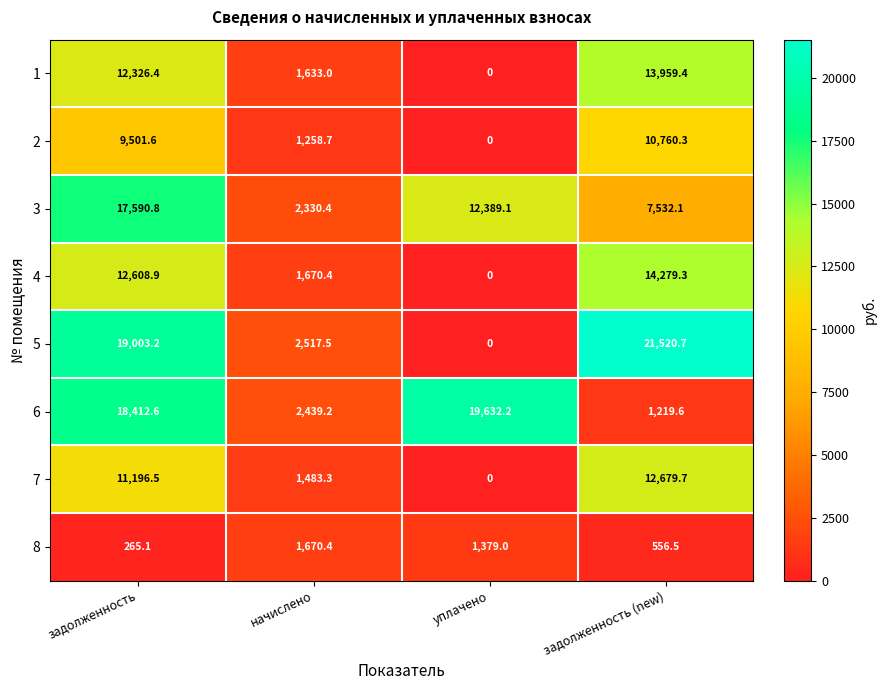

Rank the categories by 1 value from highest to lowest.

задолженность (new), задолженность, начислено, уплачено